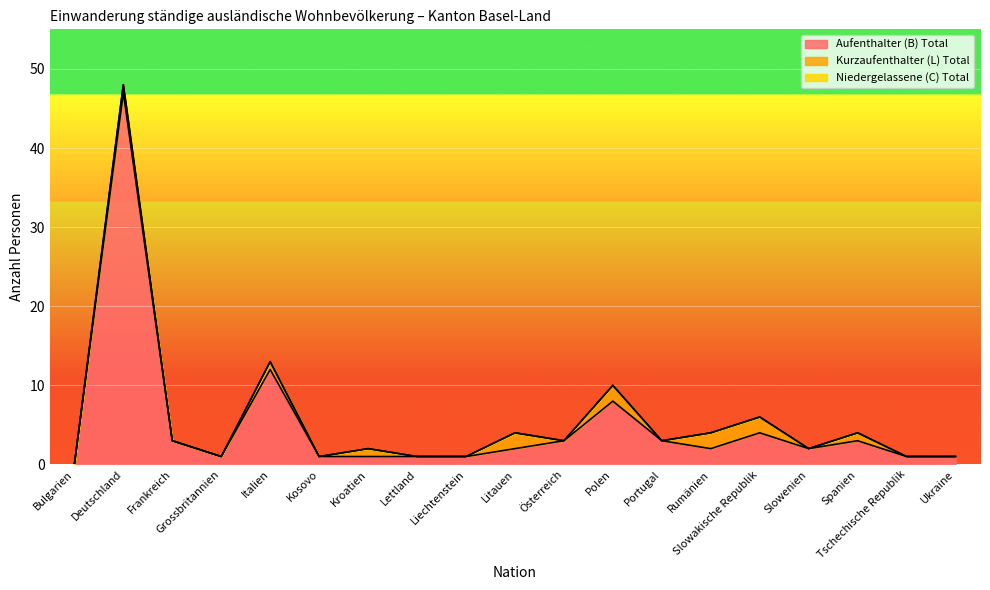

How many lines are shown in the chart?

3